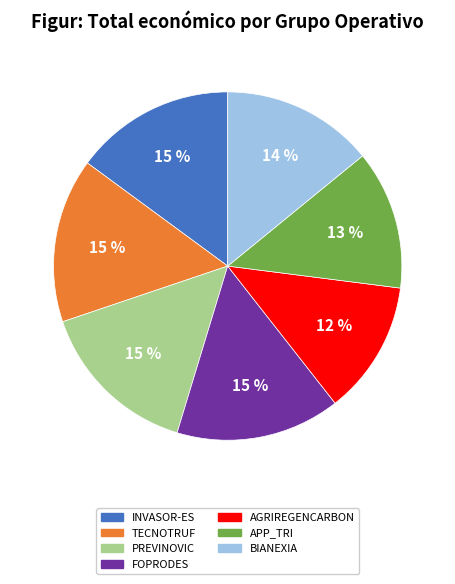

Between PREVINOVIC and BIANEXIA, which is larger?

PREVINOVIC